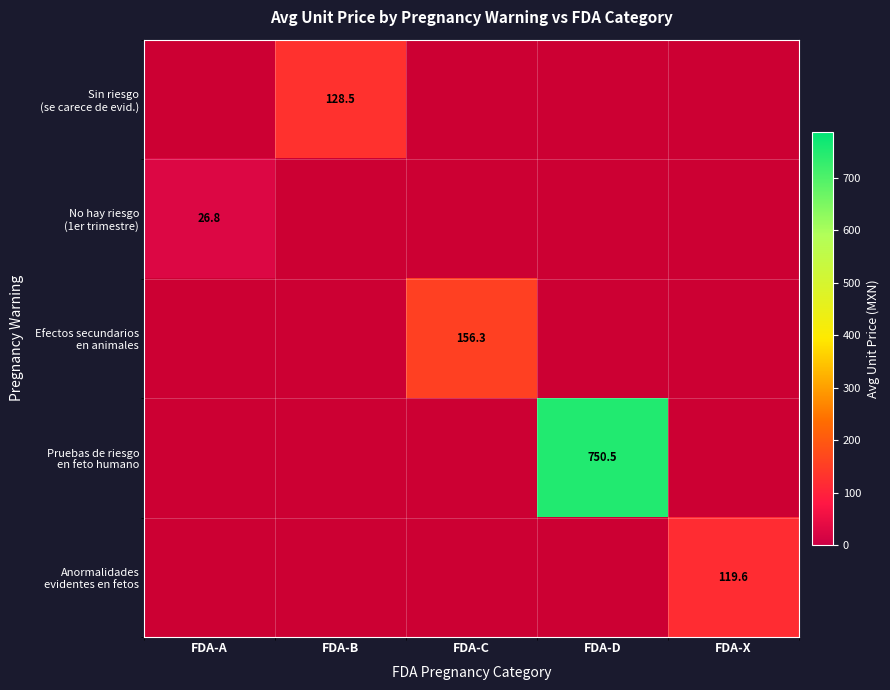

Which series has the widest spread of values?

Pruebas de riesgo en feto humano